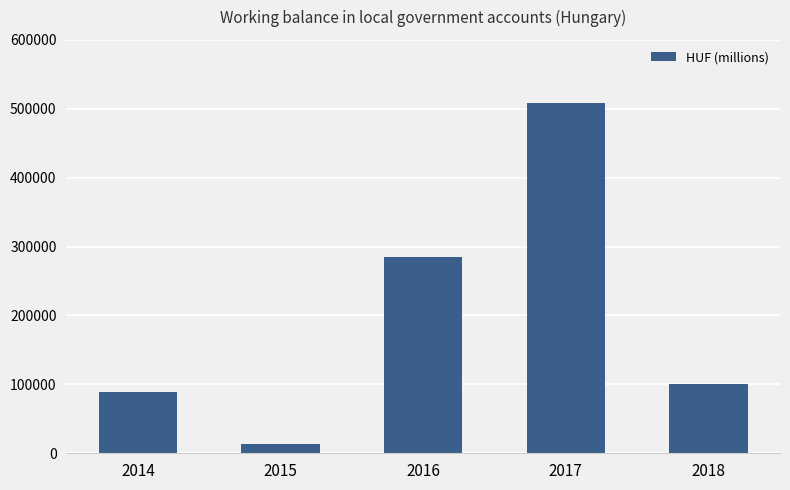

What is the difference between the maximum and minimum values?

494515.2